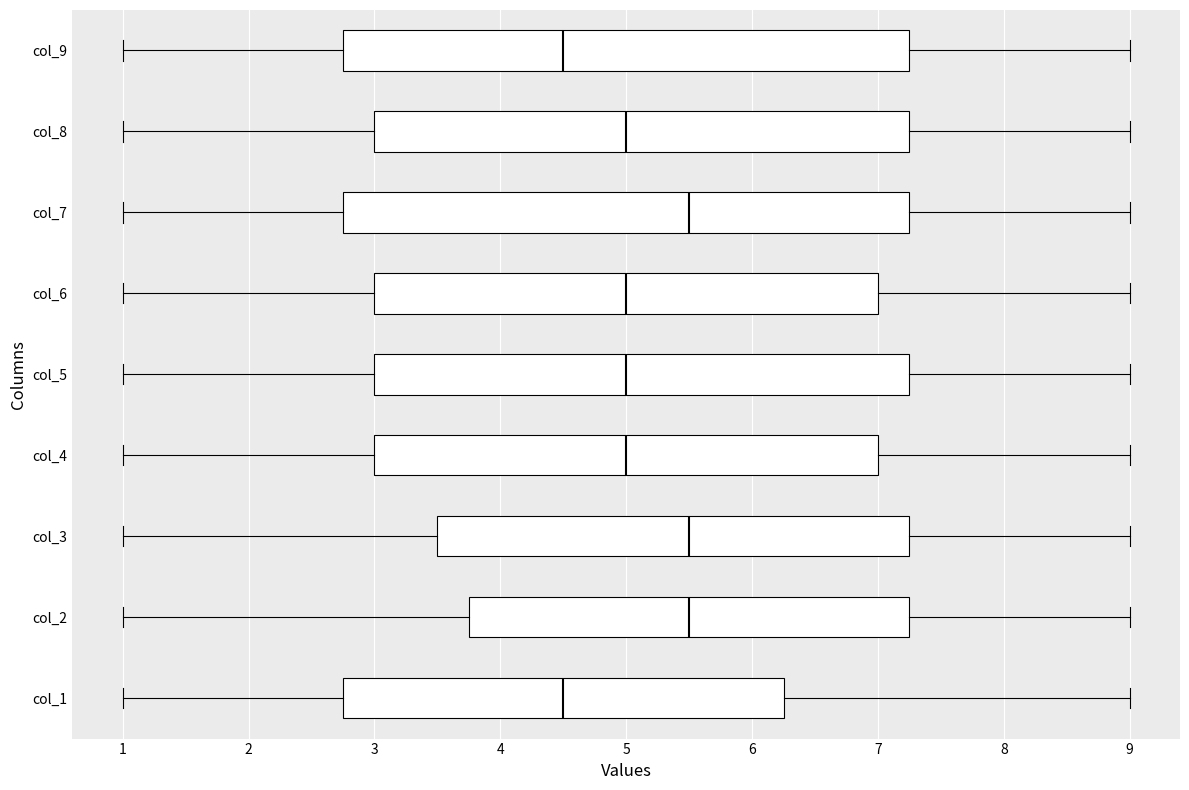

Reading bottom to top, transcribe this box plot: for each box, give where its median line is, the range the box spans, and where its two whiskers end, as read against the x-axis. The values are not printed on the chart, so give them approximately, as read against the axis.

col_1: median 4.5, box 2.8 to 6.3, whiskers 1.0 to 9.0
col_2: median 5.5, box 3.8 to 7.3, whiskers 1.0 to 9.0
col_3: median 5.5, box 3.5 to 7.3, whiskers 1.0 to 9.0
col_4: median 5.0, box 3.0 to 7.0, whiskers 1.0 to 9.0
col_5: median 5.0, box 3.0 to 7.3, whiskers 1.0 to 9.0
col_6: median 5.0, box 3.0 to 7.0, whiskers 1.0 to 9.0
col_7: median 5.5, box 2.8 to 7.3, whiskers 1.0 to 9.0
col_8: median 5.0, box 3.0 to 7.3, whiskers 1.0 to 9.0
col_9: median 4.5, box 2.8 to 7.3, whiskers 1.0 to 9.0